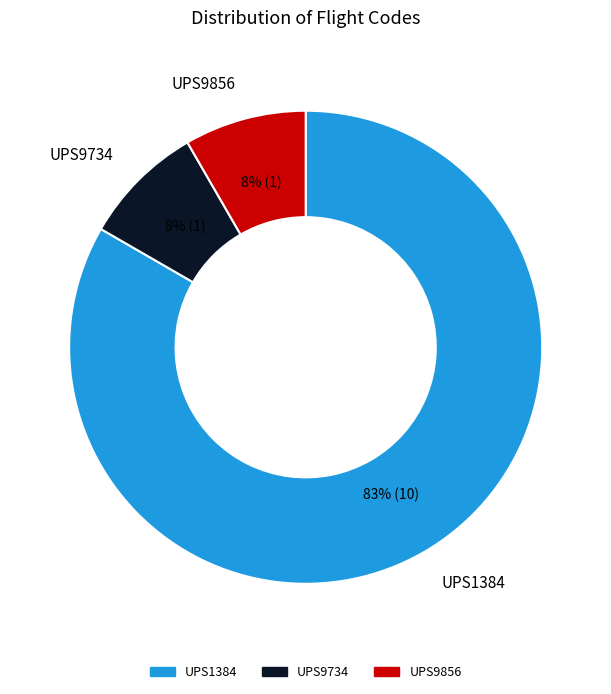

Which slice is the largest?

UPS1384